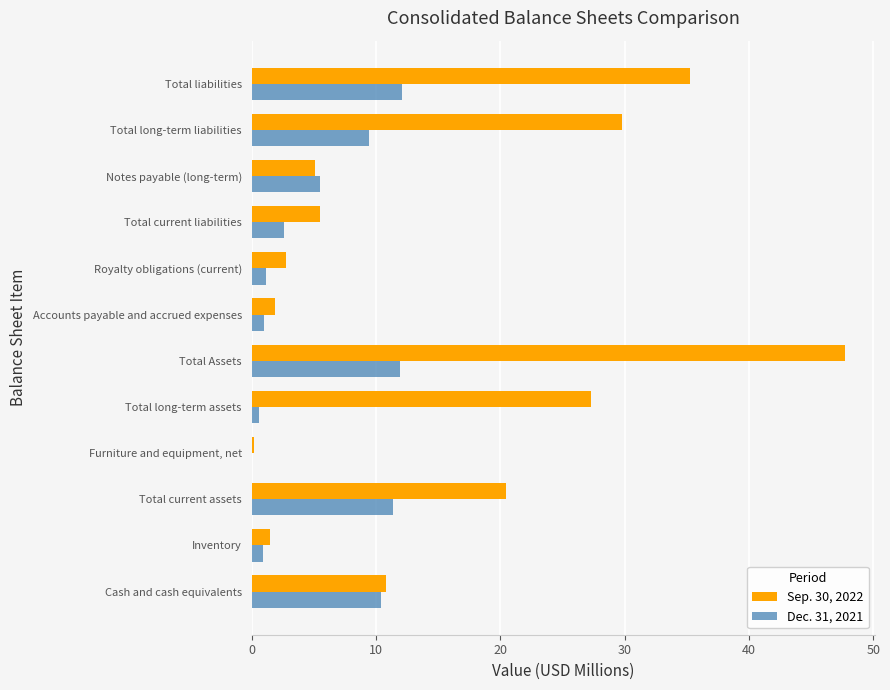

The Dec. 31, 2021 series shows 3.0 at Notes payable (long-term). True or false?

False